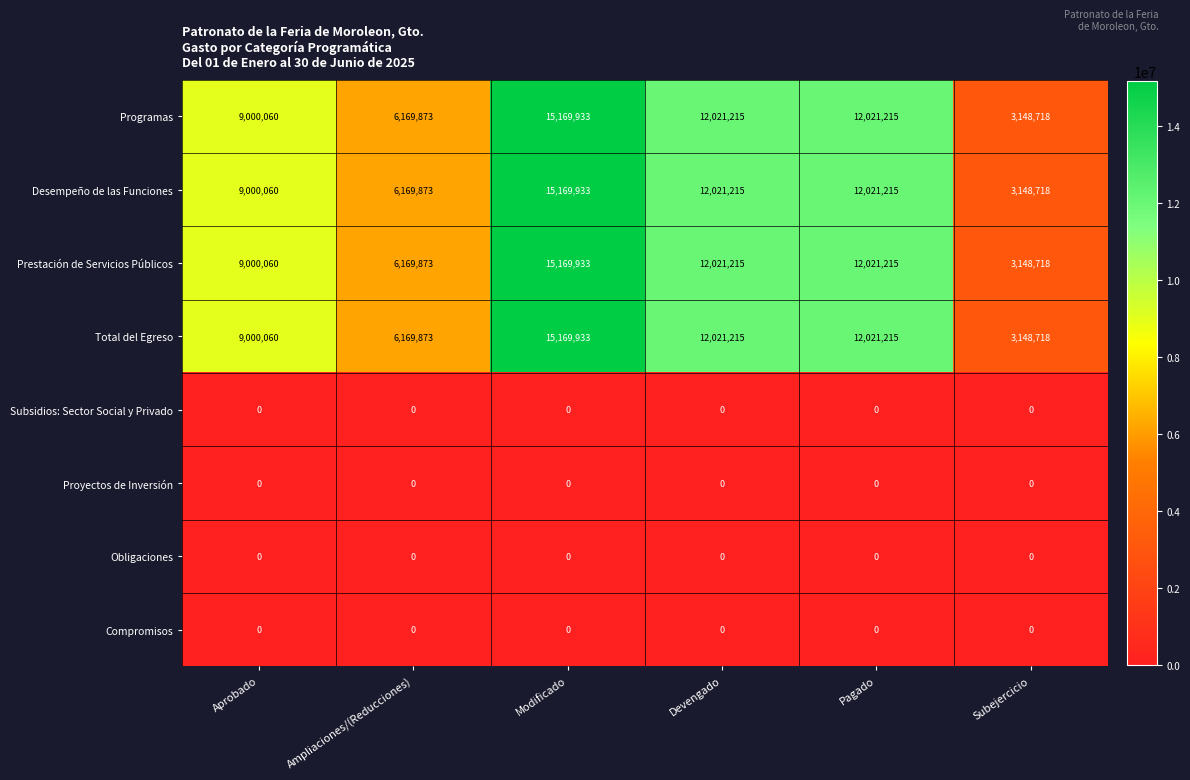

Which category has the lowest value in the Programas series?

Subejercicio